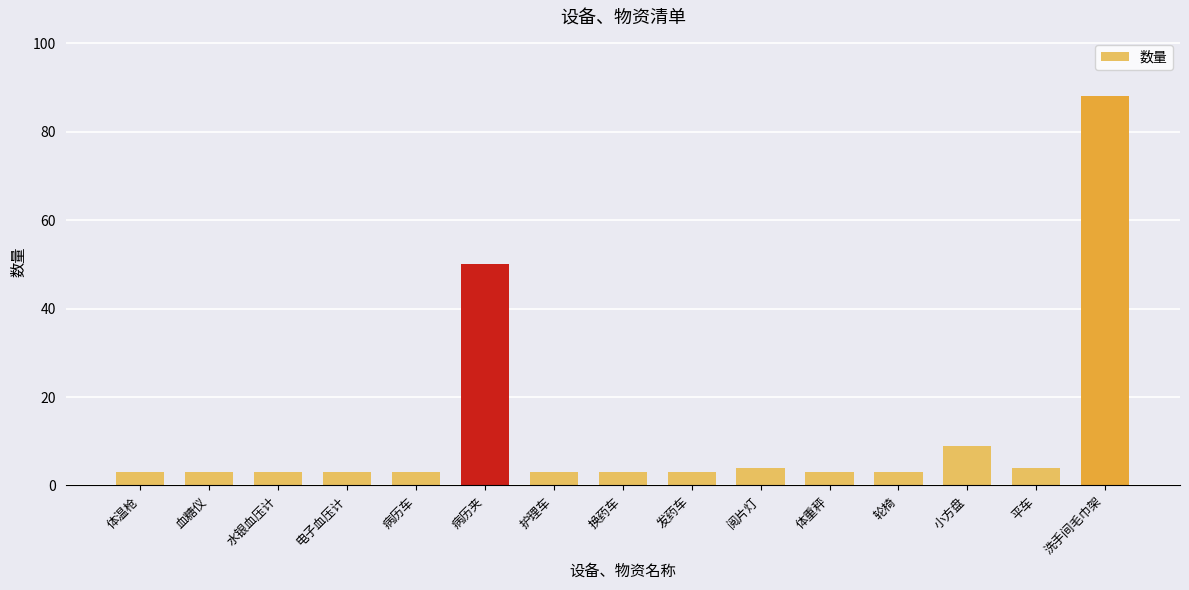

At which label is the value closest to 45?

病历夹